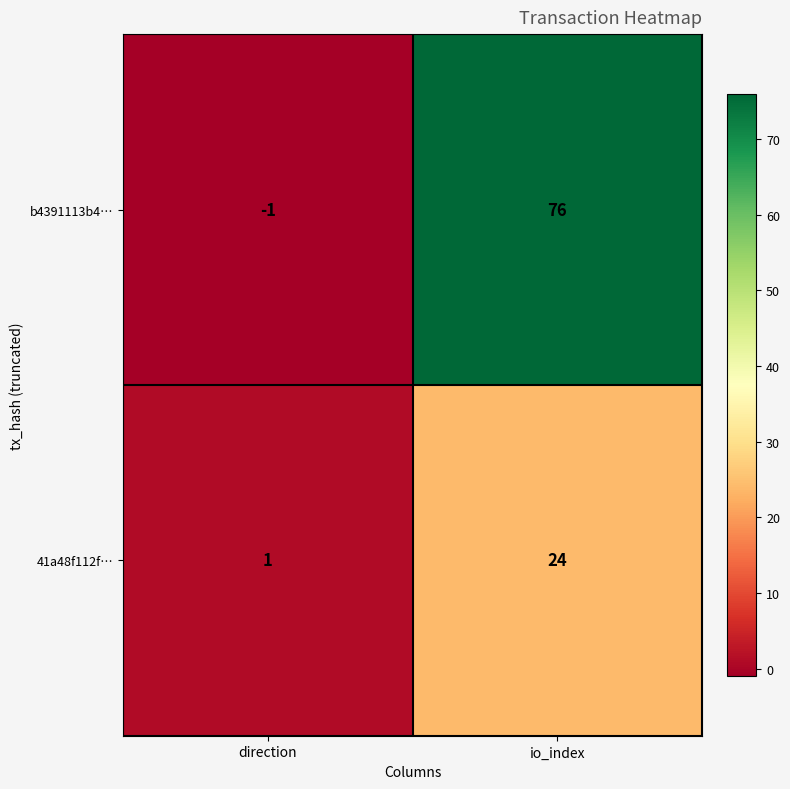

What is the difference between the maximum and minimum values in the b4391113b4… series?

77